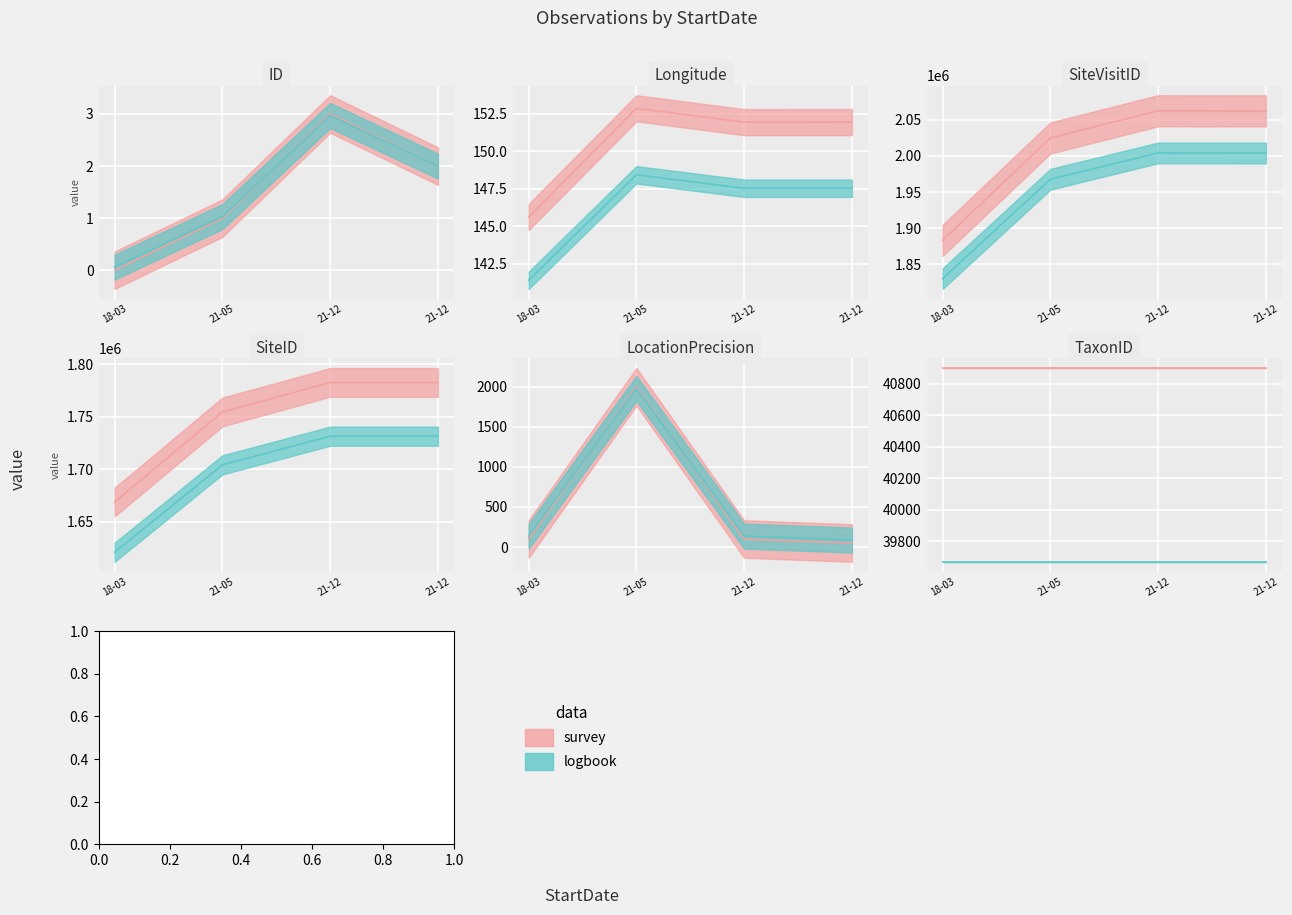

What is the sum of all SiteID values?

6988134.0